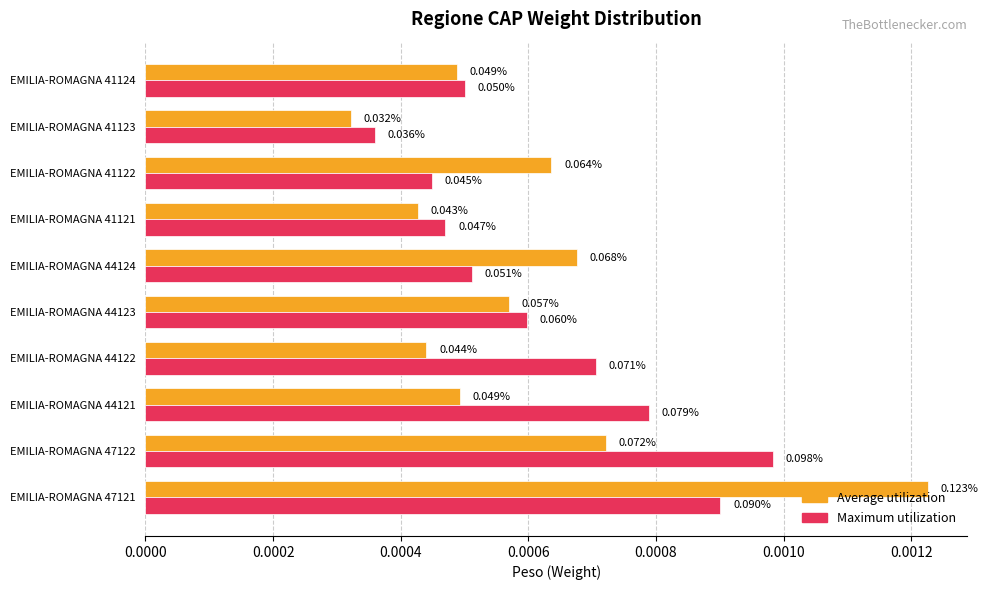

How many data points does each series have?

10